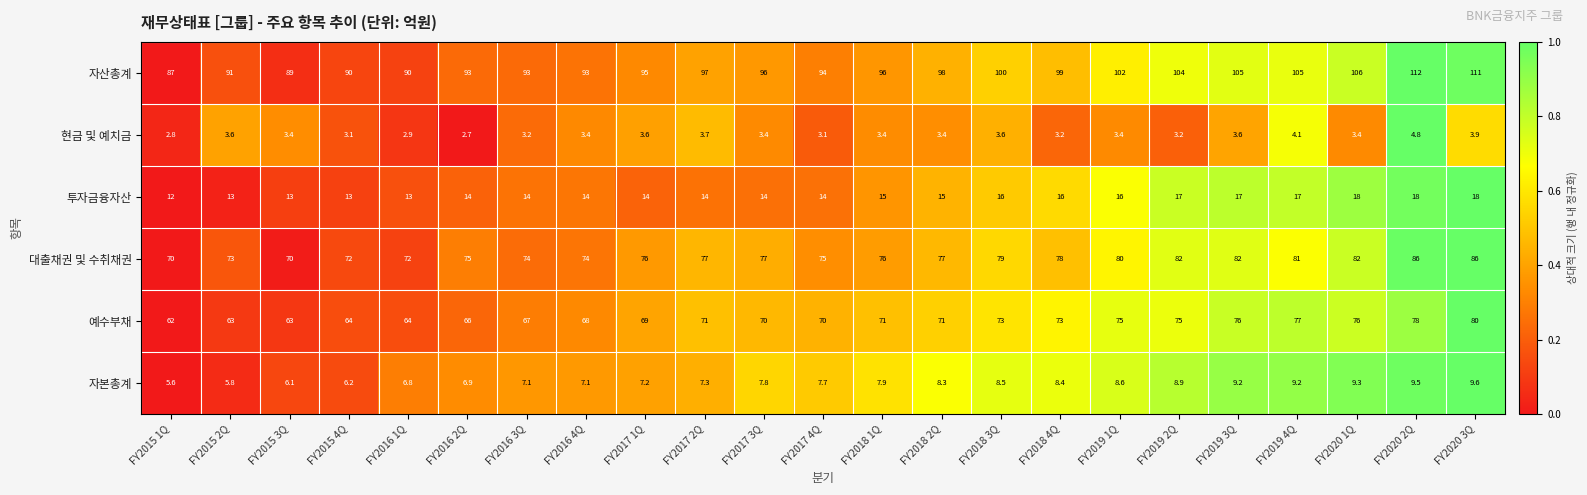

True or false: 자산총계 has a value of 144.1 at FY2017 2Q.

False